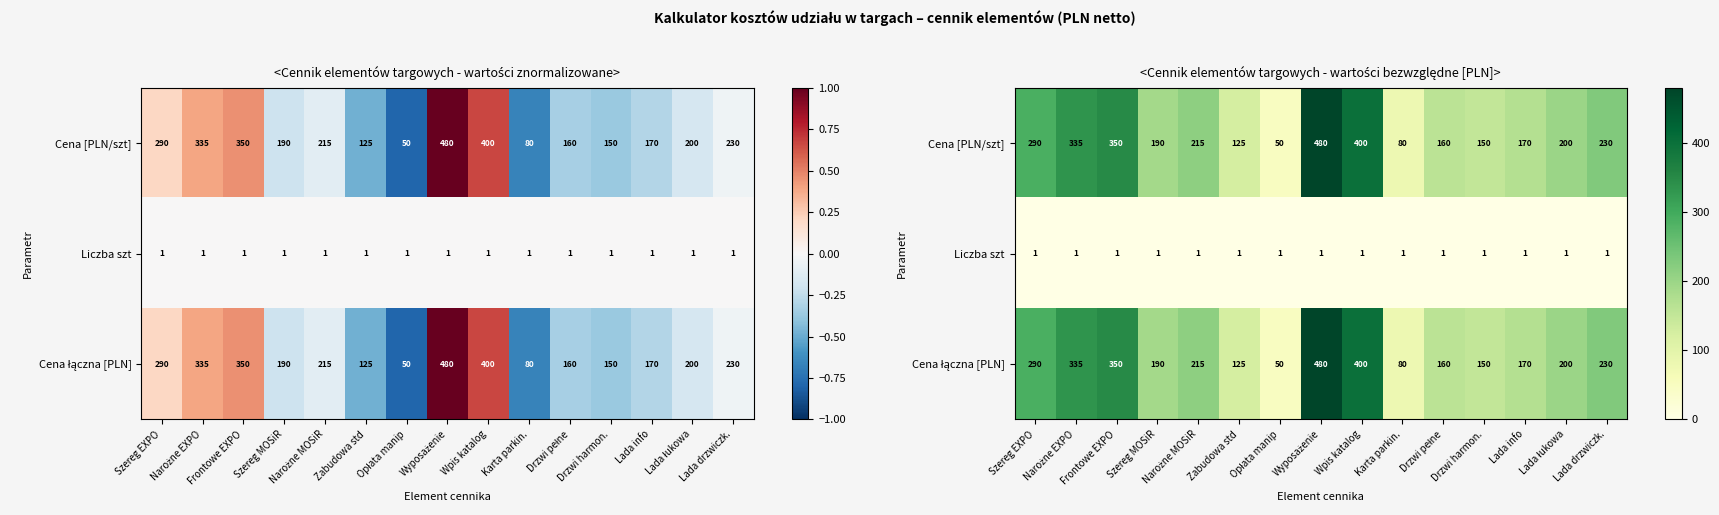

What is the total value across all series at Narożne EXPO?

671